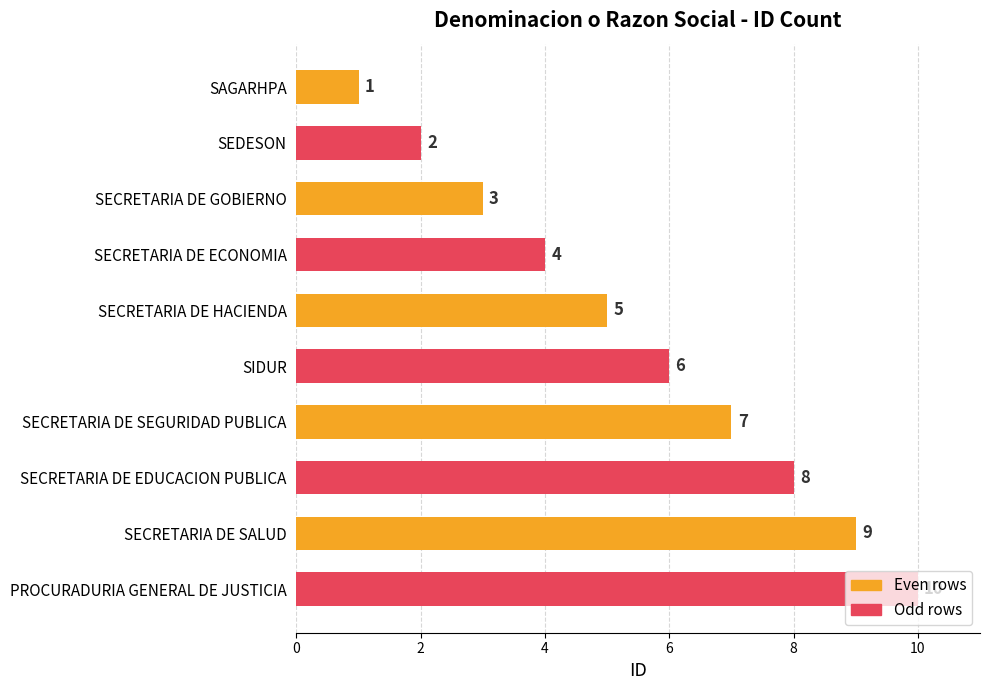

What is the average value?

6